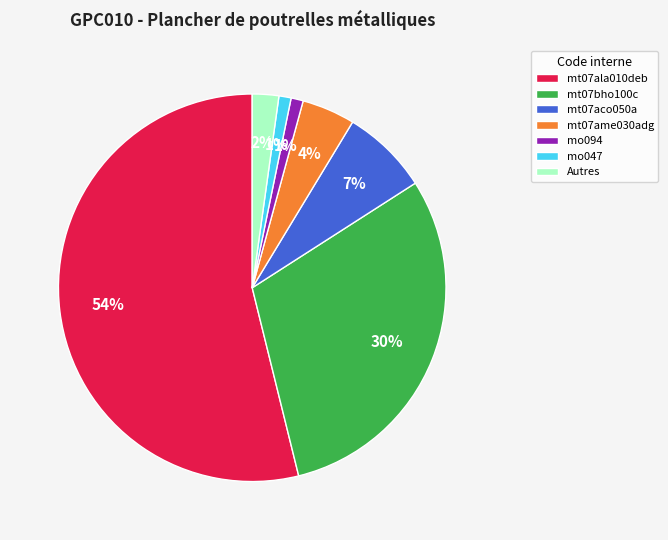

Does mt07ala010deb account for over 50% of the chart?

Yes